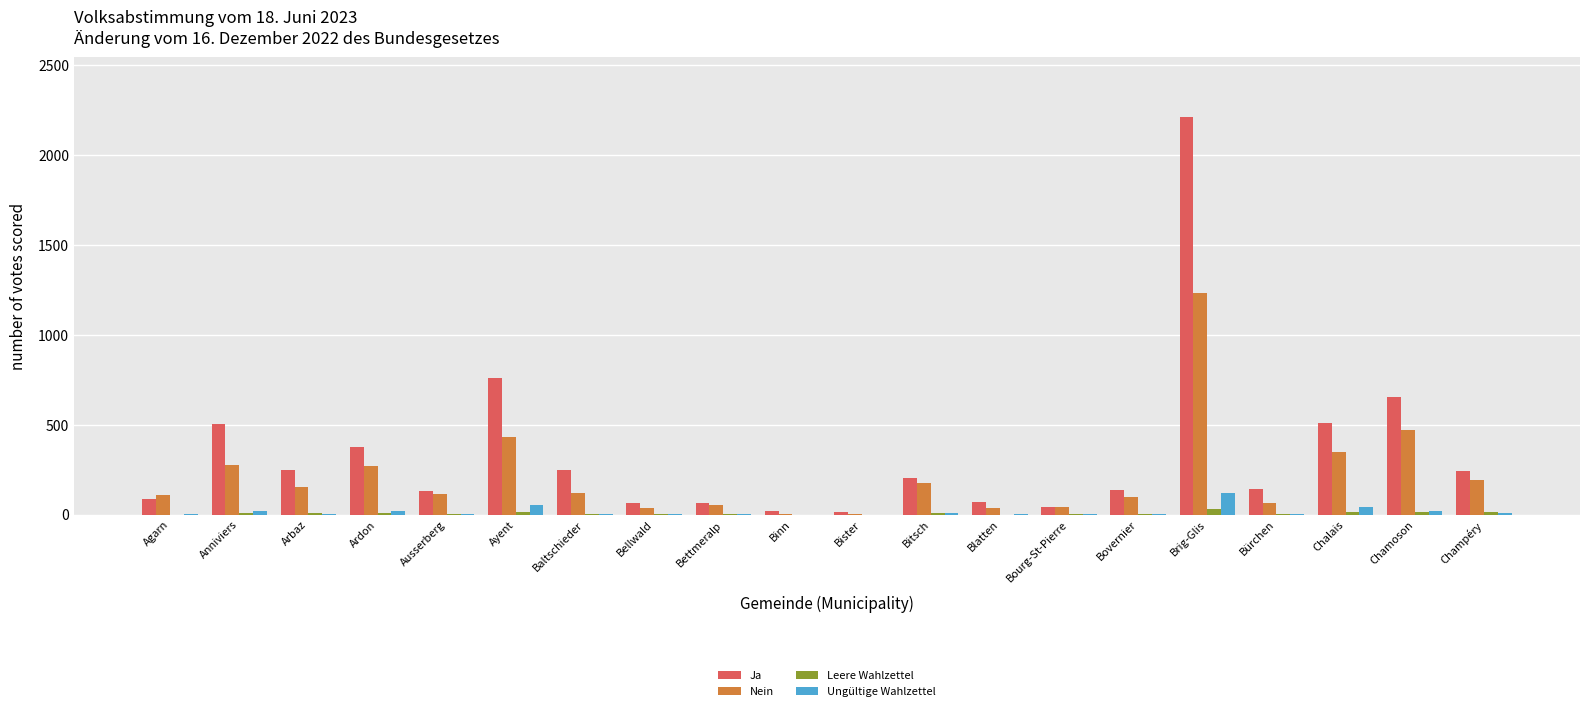

Which series changed the most between Bellwald and Bister?

Ja